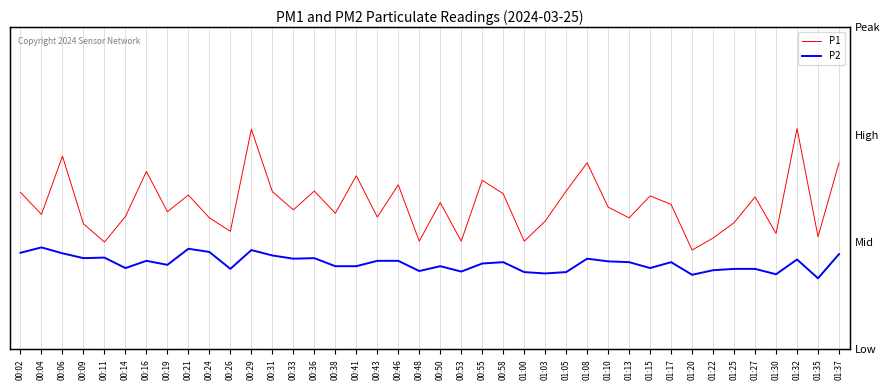

What is the label of the 14th point from the right?

01:05